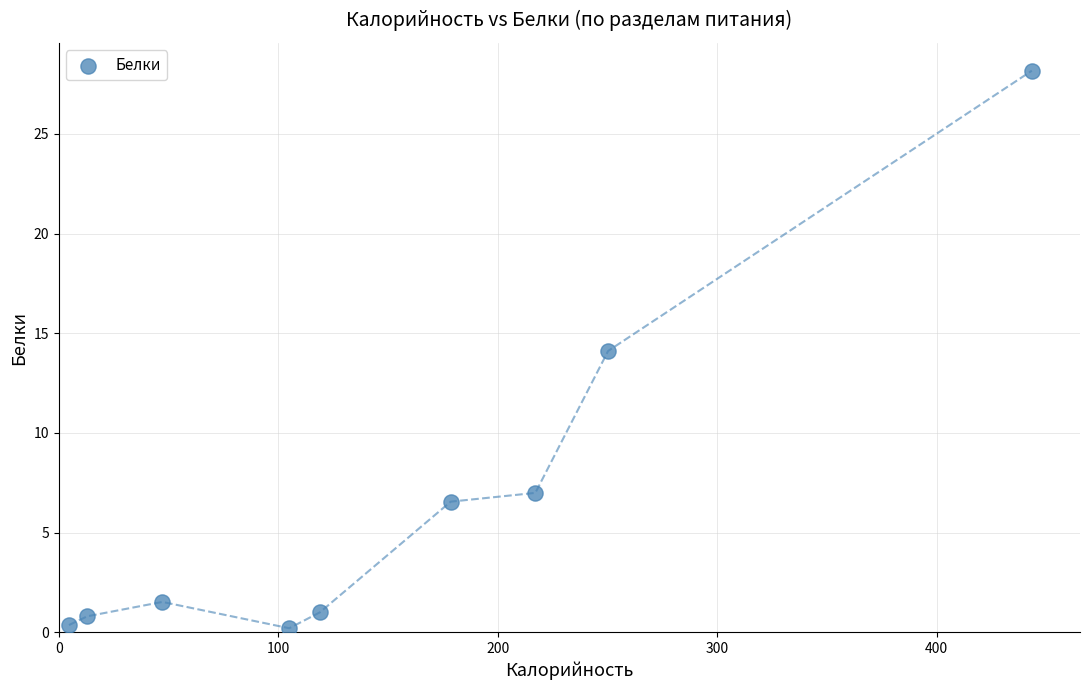

What is the average X value?

153.1